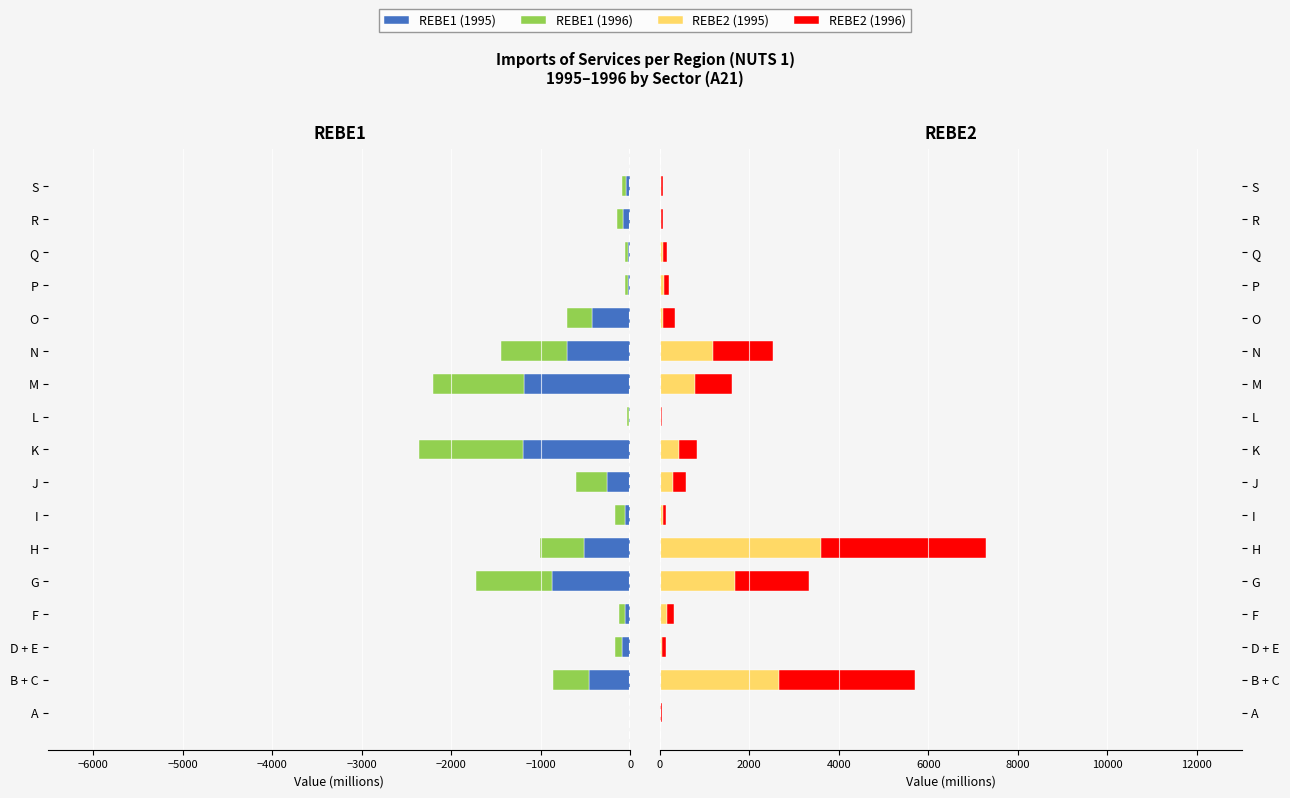

Is it true that REBE2 (1995) equals 1204.0 at N?

True